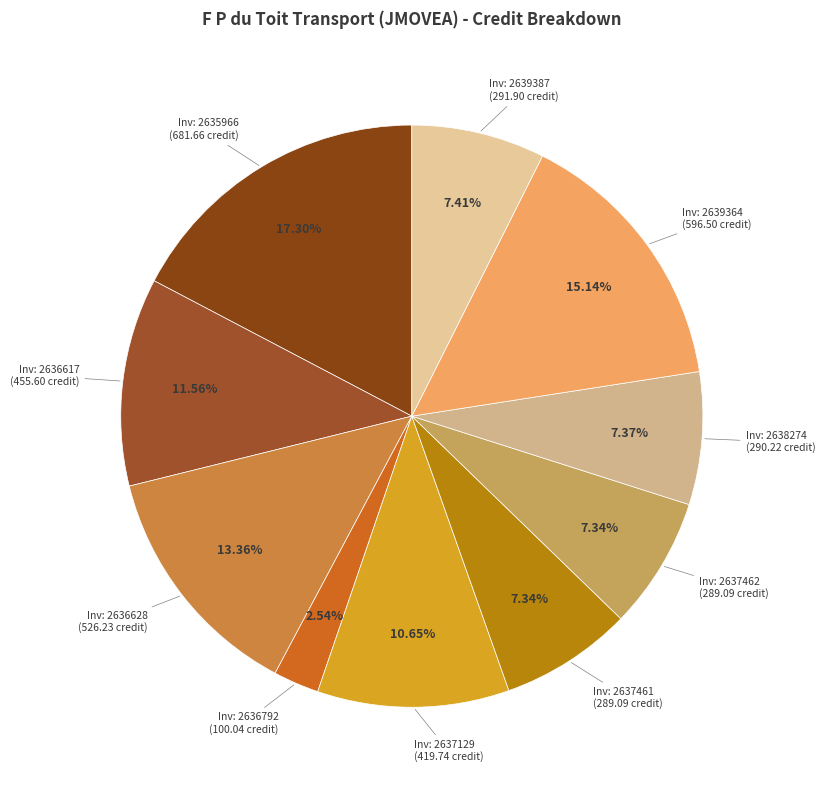

Rank the categories by value from highest to lowest.

Partner Invoice: 2635966, Partner Invoice: 2639364, Partner Invoice: 2636628, Partner Invoice: 2636617, Partner Invoice: 2637129, Partner Invoice: 2639387, Partner Invoice: 2638274, Partner Invoice: 2637461, Partner Invoice: 2637462, Partner Invoice: 2636792